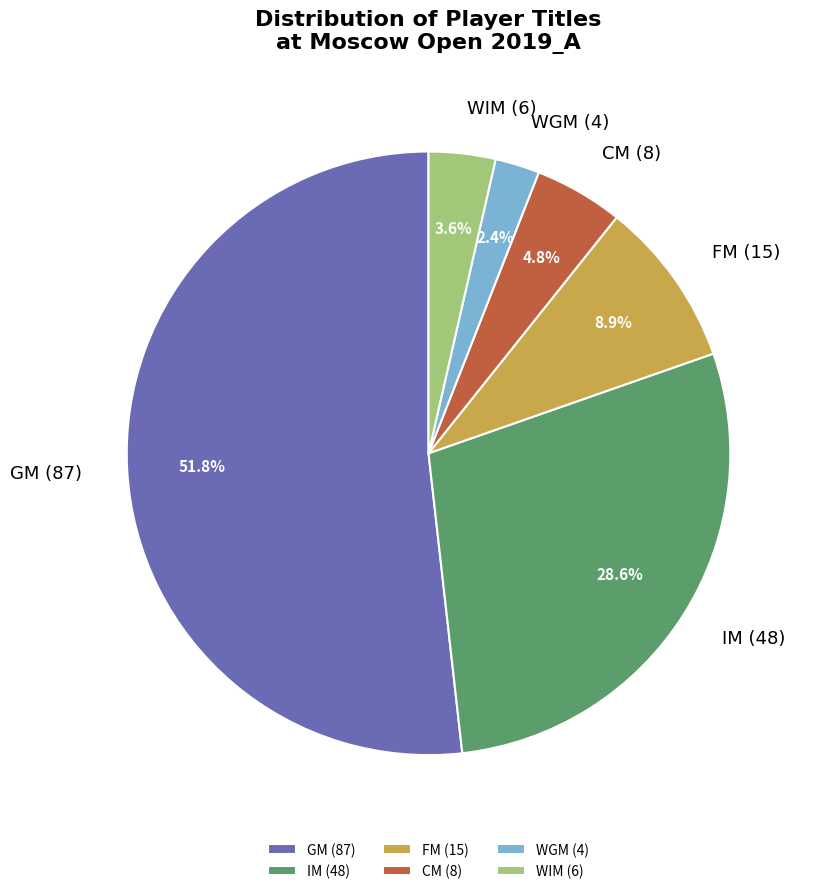

What percentage is NOT represented by CM?

95.2%